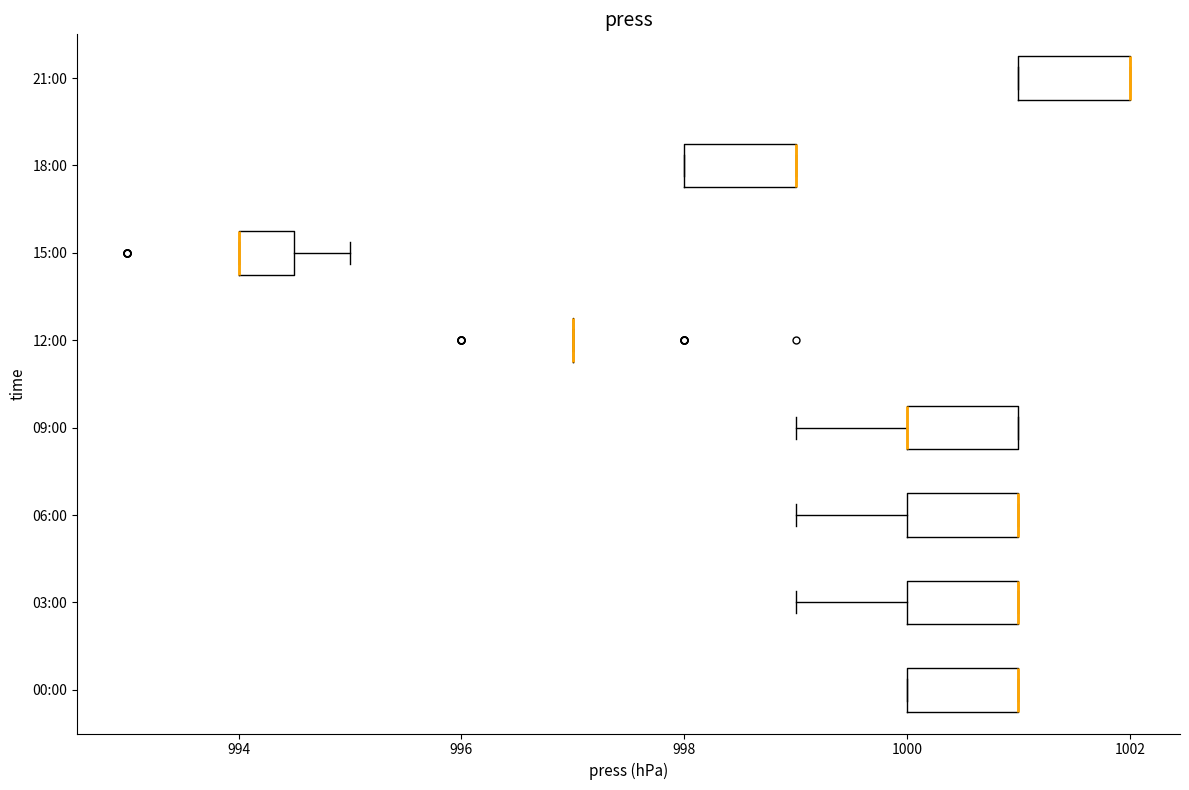

Where is the left edge of the box for 06:00 on the x-axis? The values are not printed on the chart, so give them approximately, as read against the axis.

1000.0